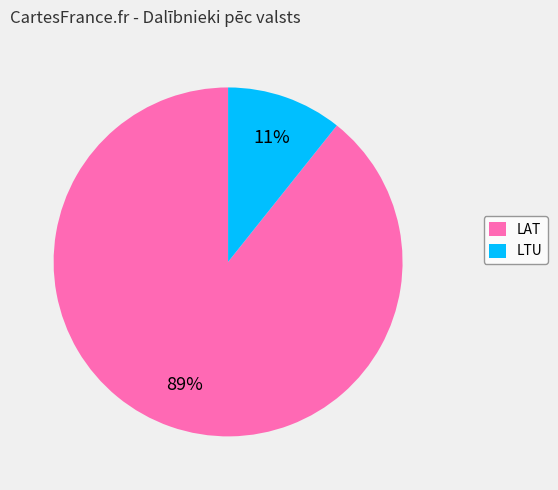

How many slices are in this pie chart?

2